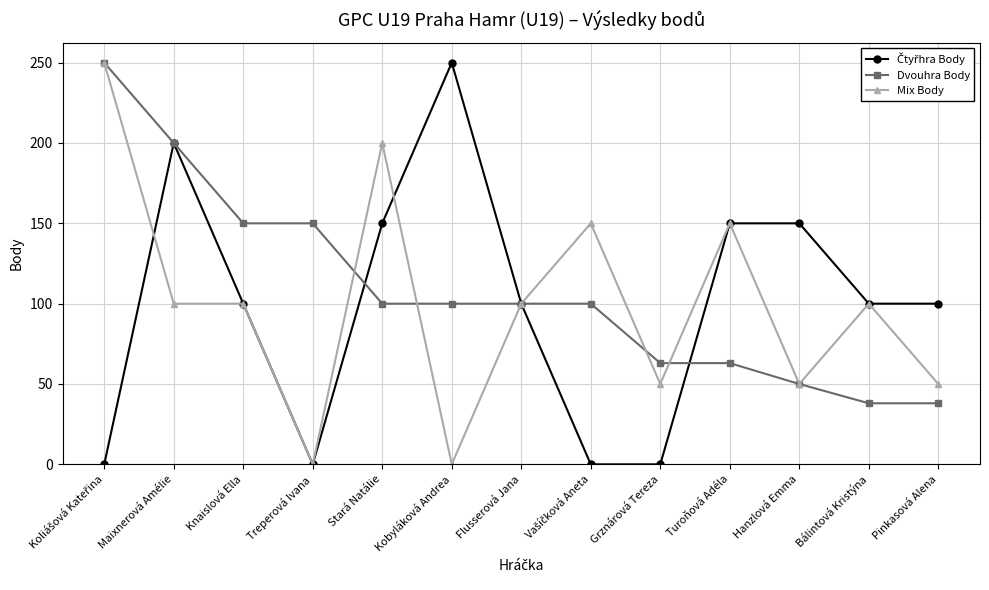

What is the total value across all series at Pinkasová Alena?

188